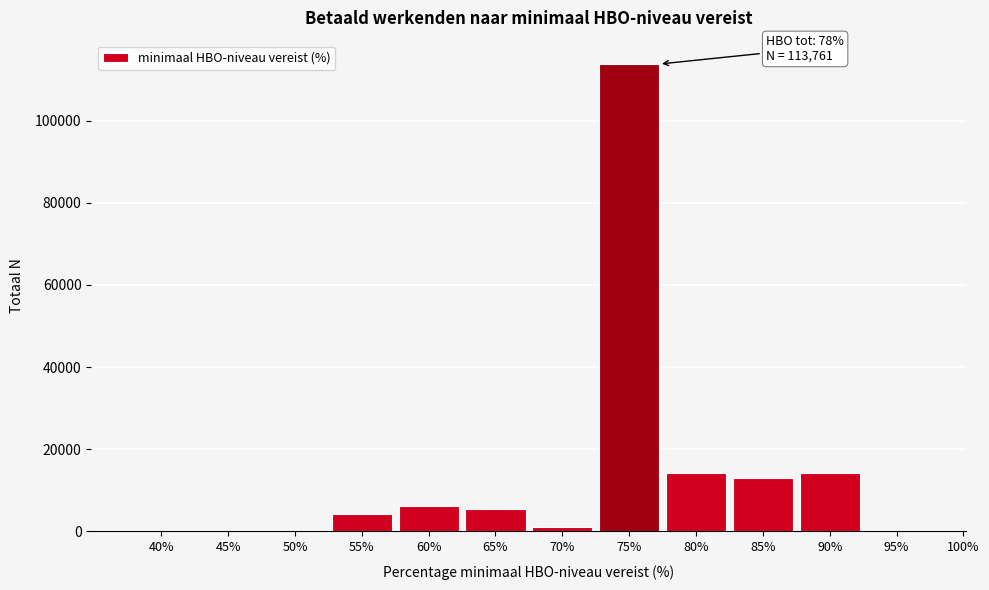

What is the sum of all values?

172348